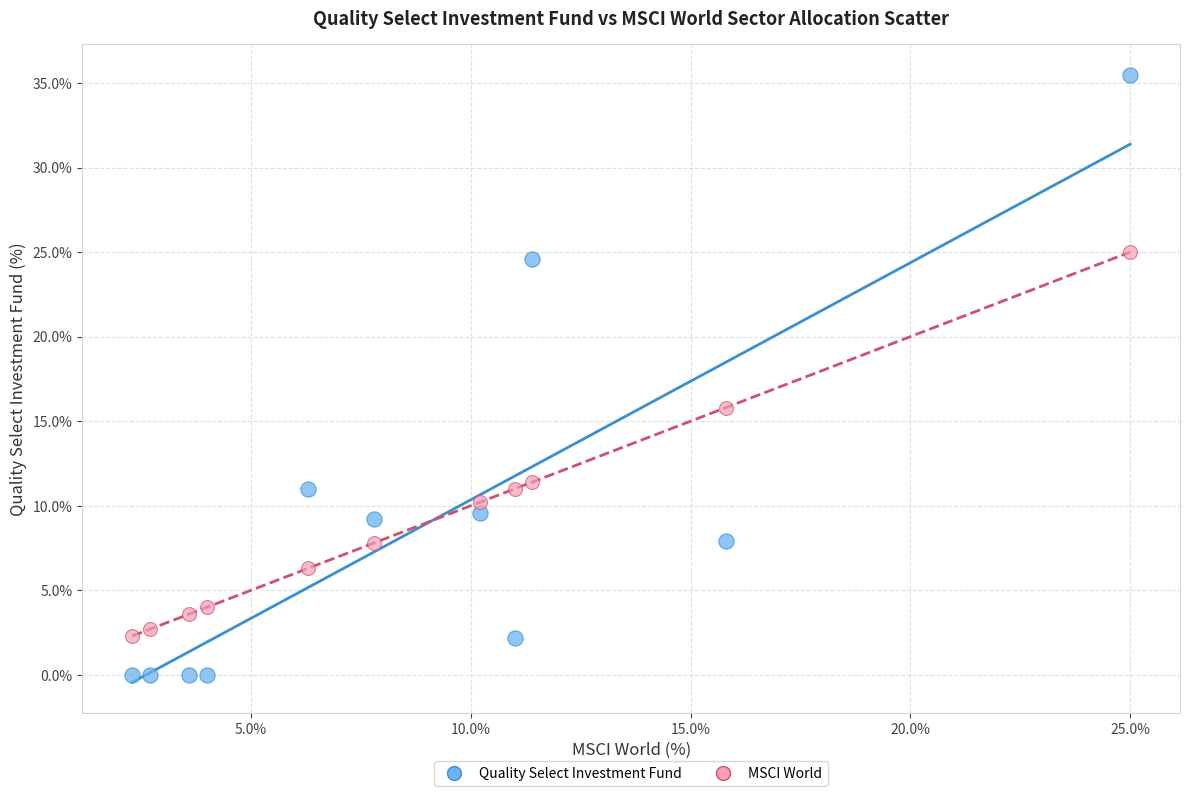

Which series has the widest spread of Y values?

Quality Select Investment Fund